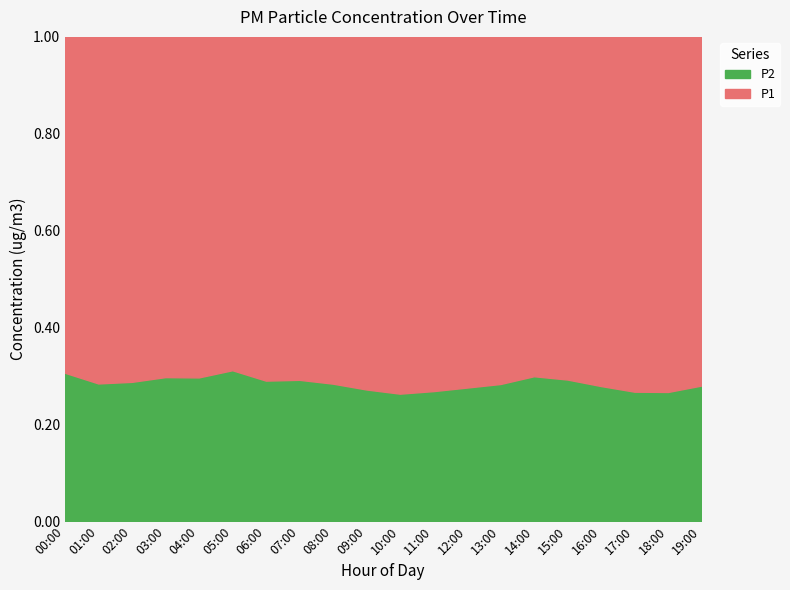

What is the total value across all series at 12:00?

1.0